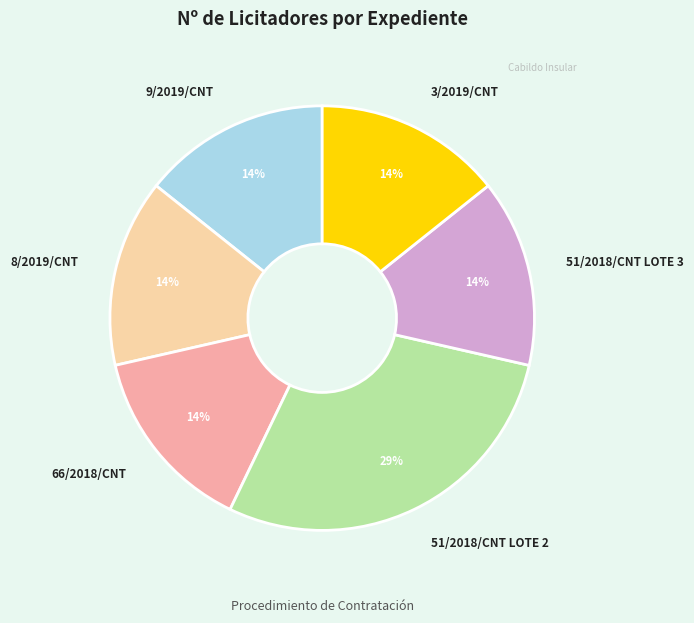

Is the sum of 66/2018/CNT and 9/2019/CNT greater than half?

No